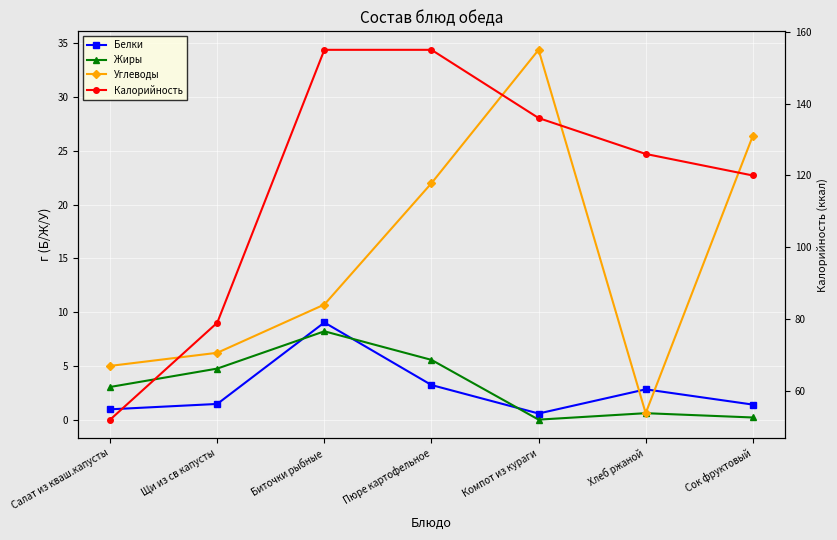

True or false: Жиры has a value of -4.2 at Компот из кураги.

False